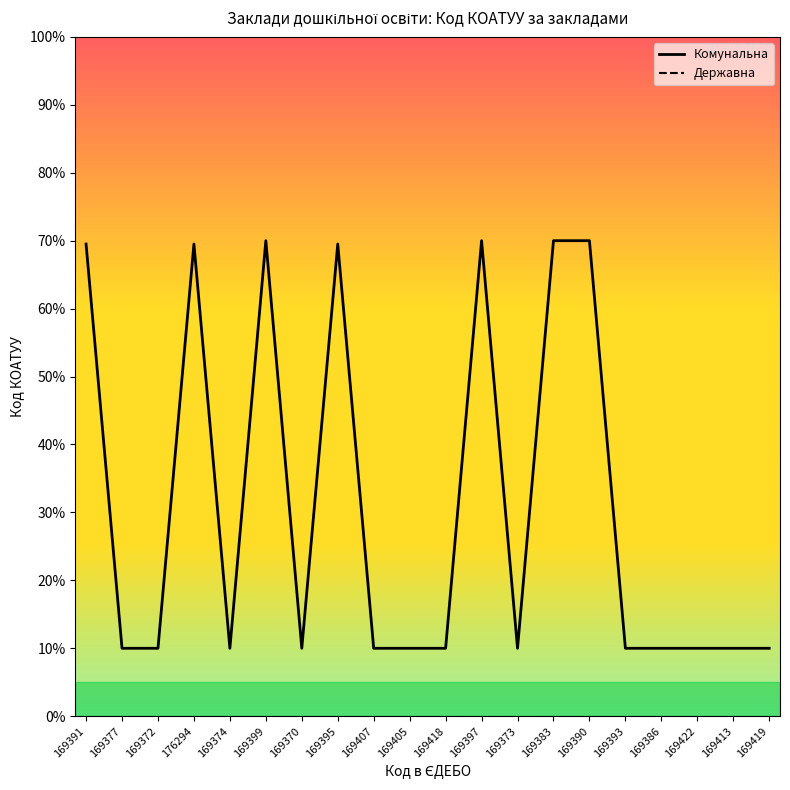

How many lines are shown in the chart?

2